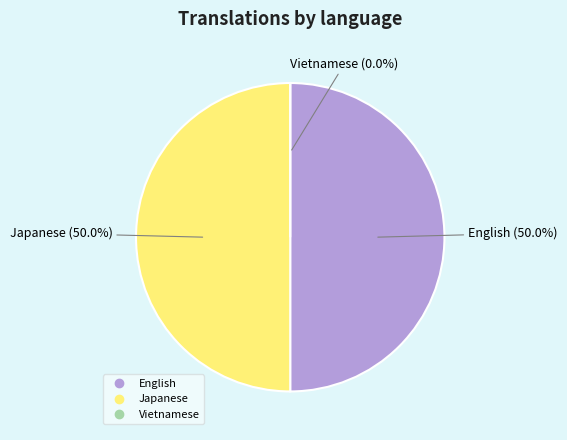

How much of the chart is everything except Vietnamese?

100.0%